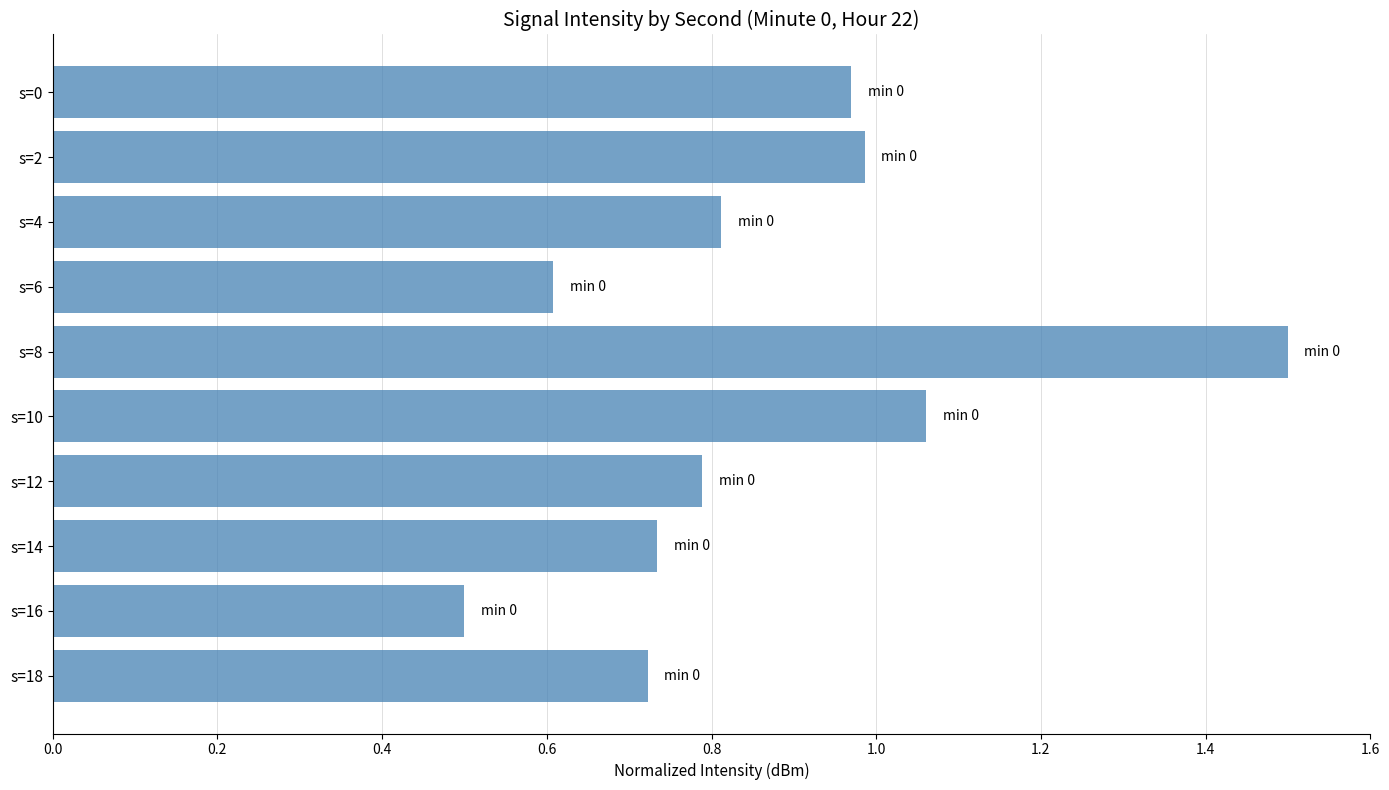

Is it true that the value at s=2 is 0.2?

False